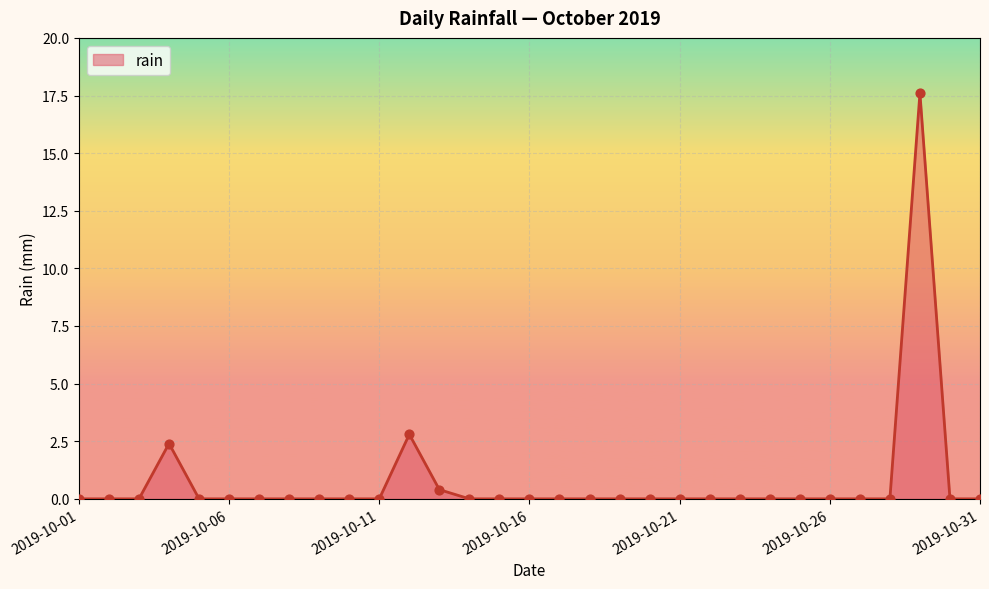

What is the greatest value displayed?

17.6